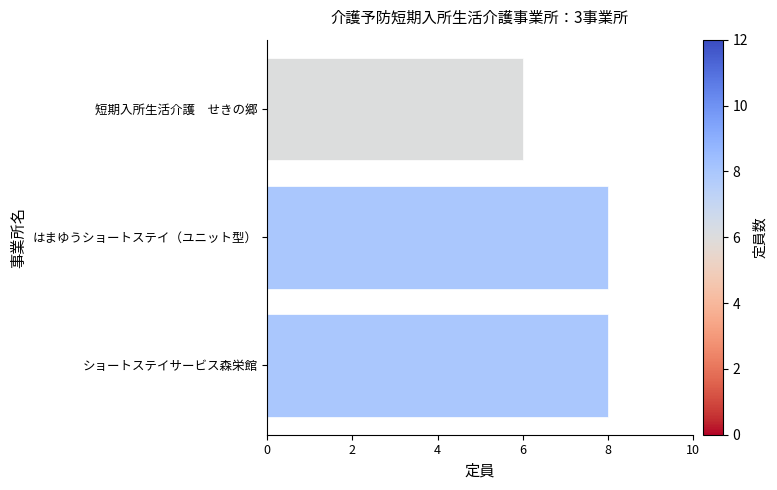

What is the value of the 2nd bar from the top?

8